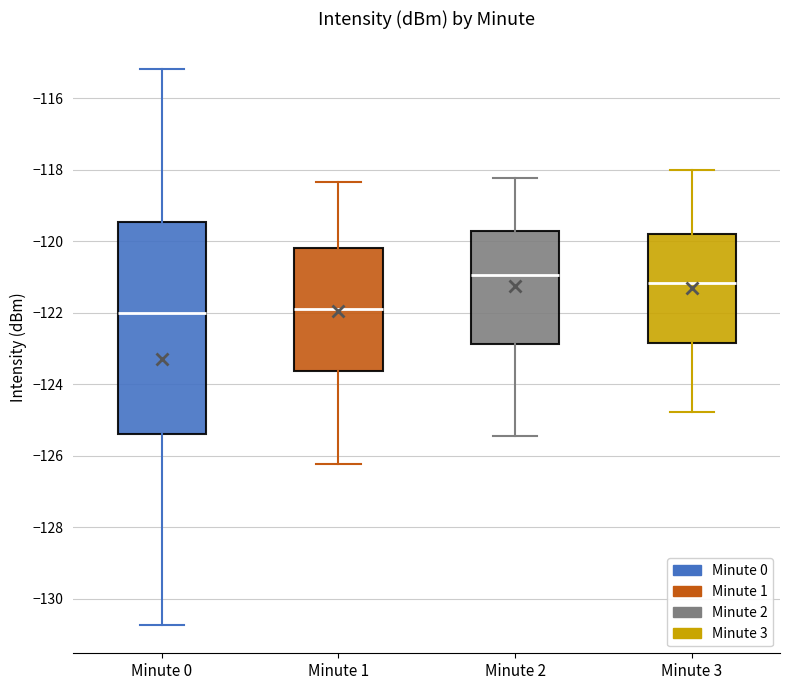

Which box is the tallest, from its lower edge to its upper edge?

Minute 0